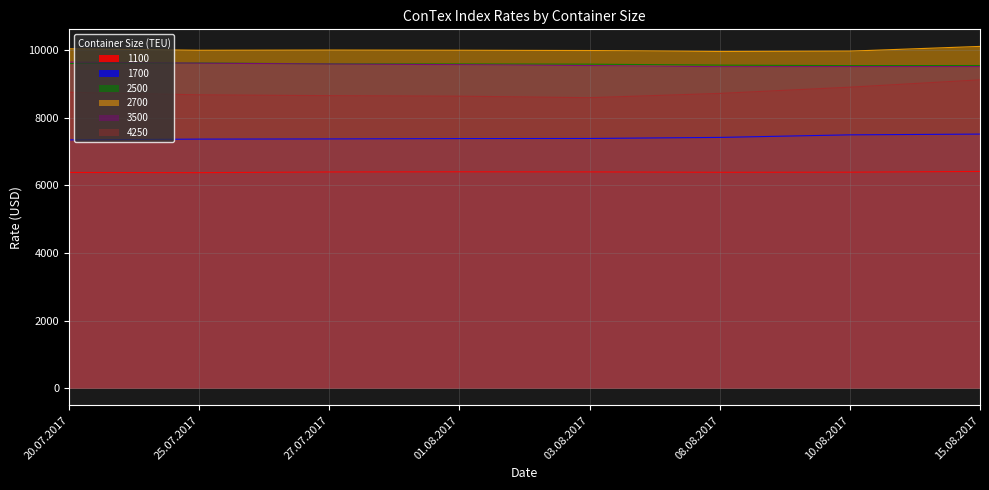

What is the sum of all 1700 values?

59236